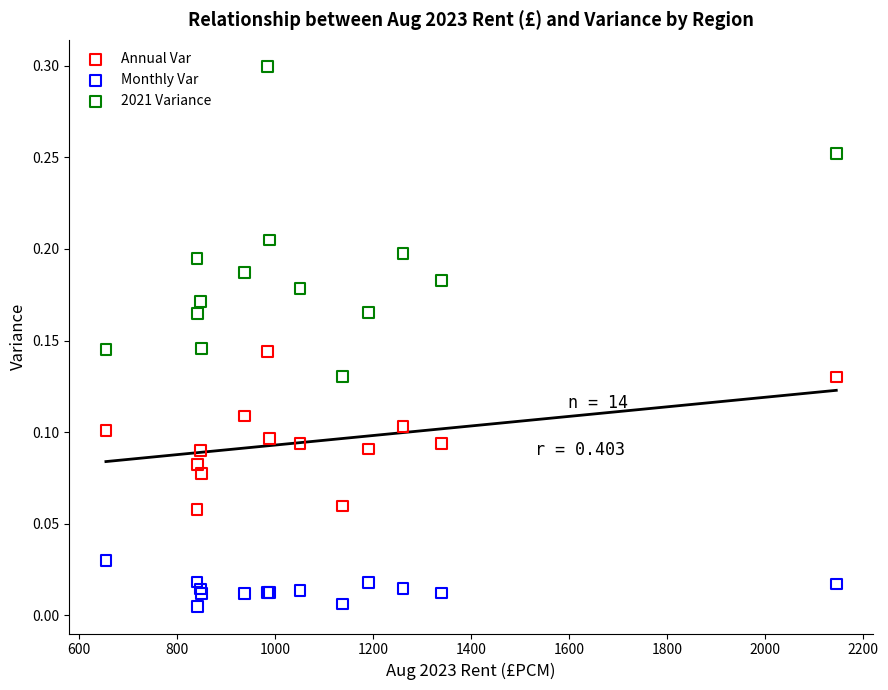

Which series has the largest Y range (max minus min)?

2021 Variance